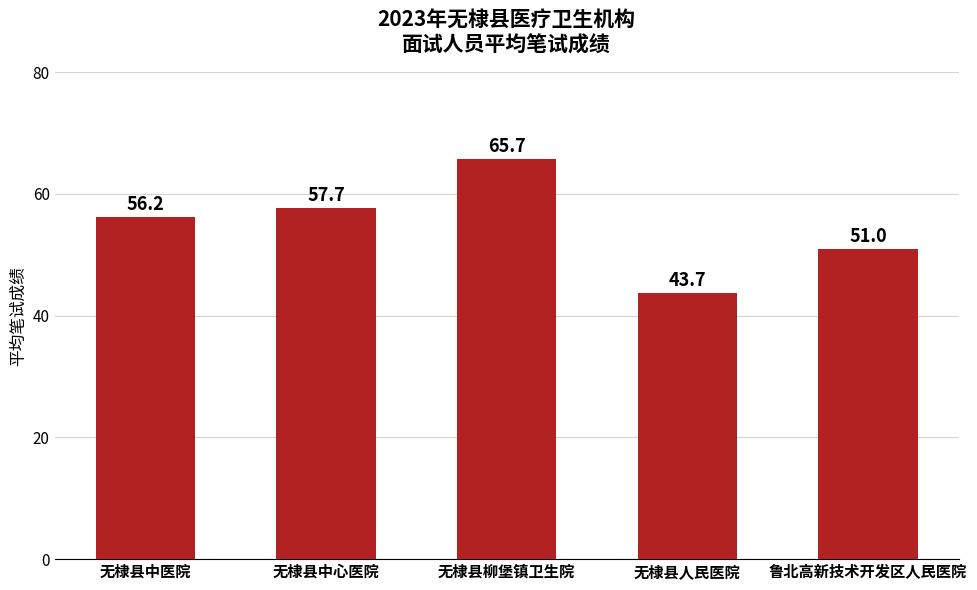

Which category has the lowest value across all series?

无棣县人民医院